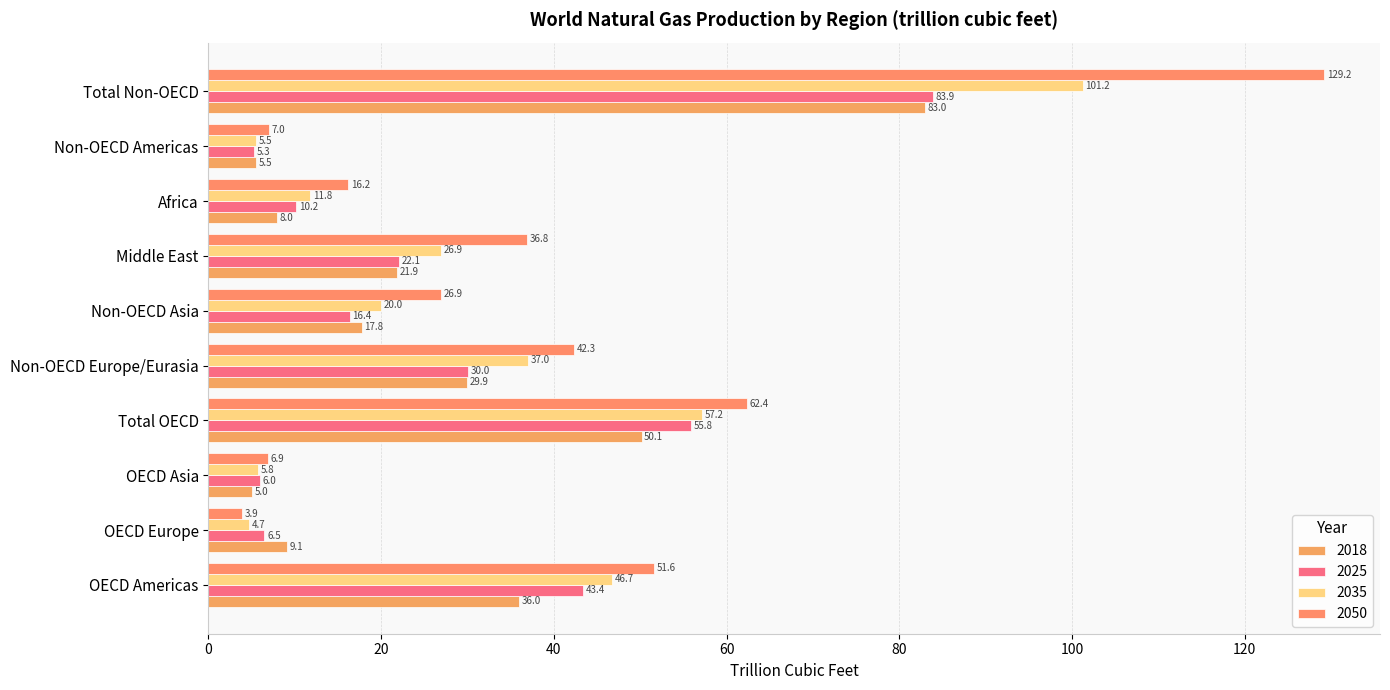

What is the sum of all 2025 values?

279.5